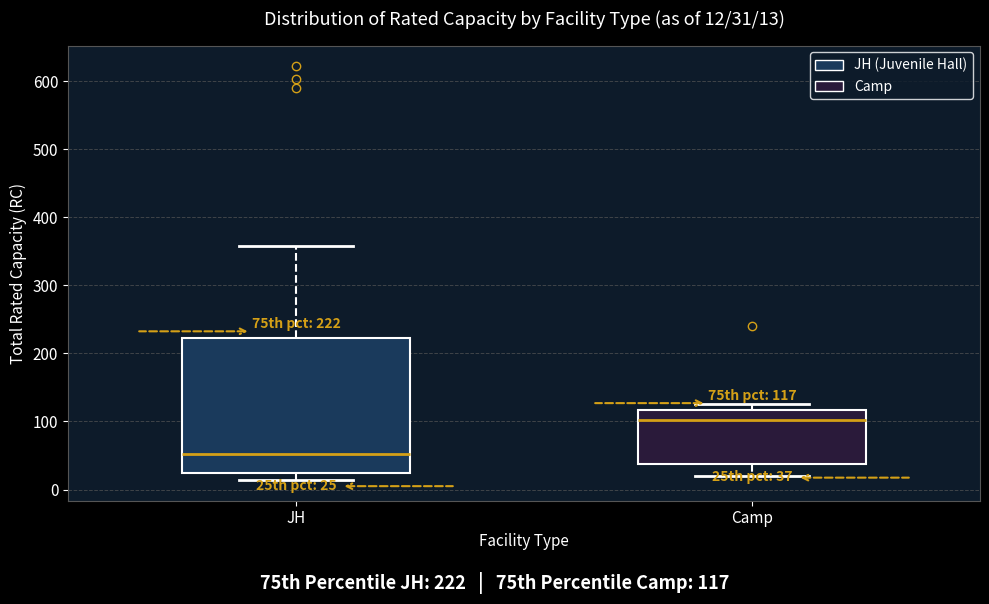

Which box is the tallest, from its lower edge to its upper edge?

JH